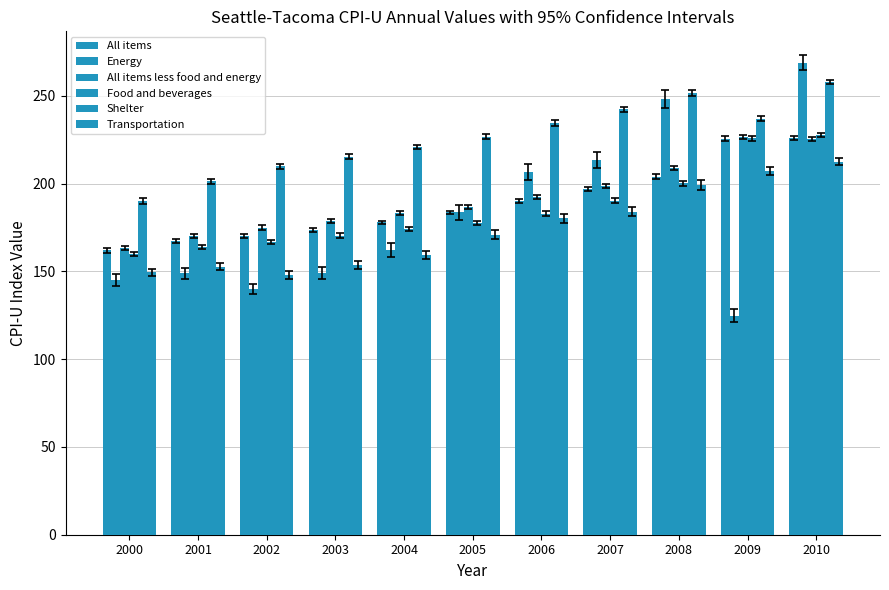

How many categories are shown in the chart?

11